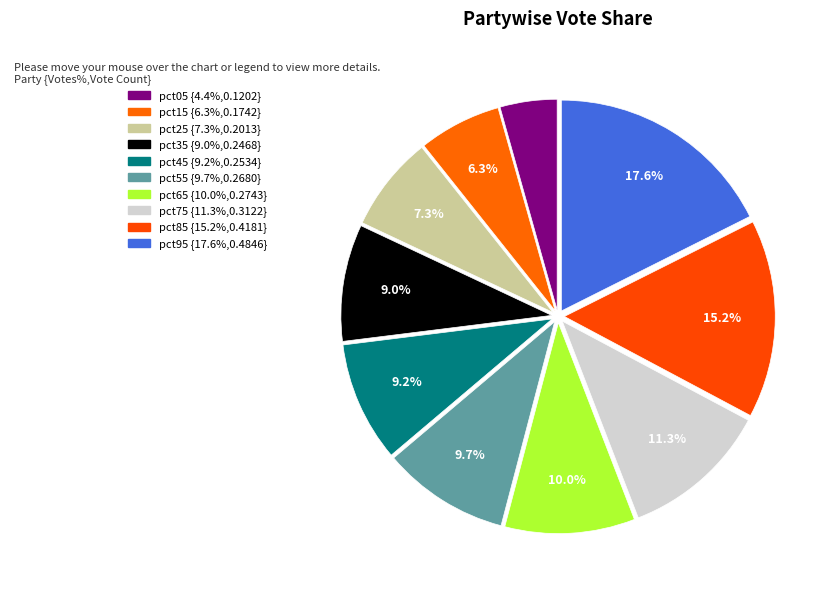

Do pct05 and pct75 together represent more than half of the pie?

No